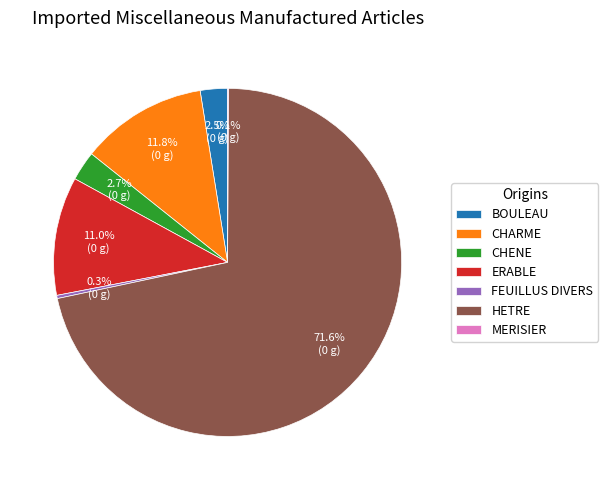

To the nearest percent, what is the average slice percentage?

14%